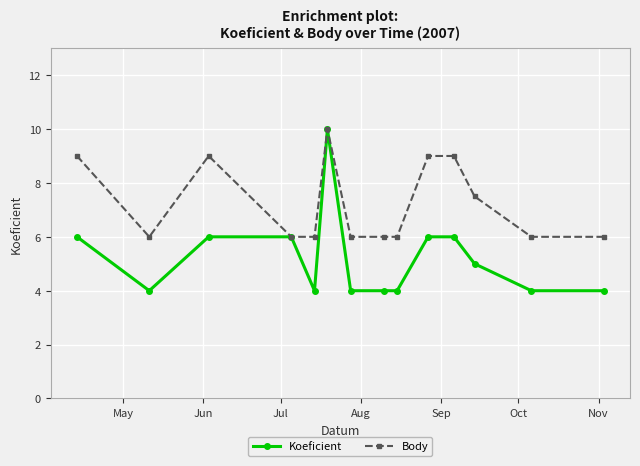

Which series has the largest total across all categories?

Body